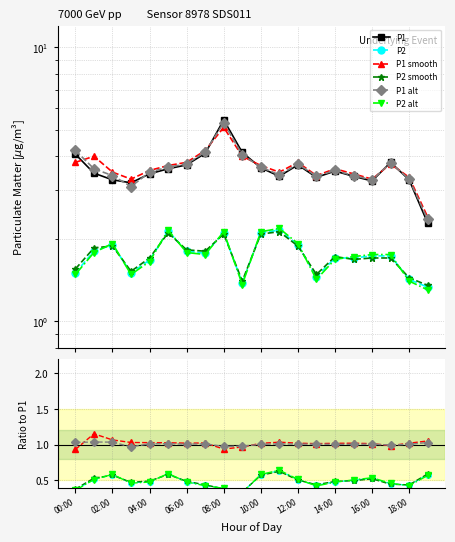

Is it true that P1 smooth equals 1.0 at 18:00?

True